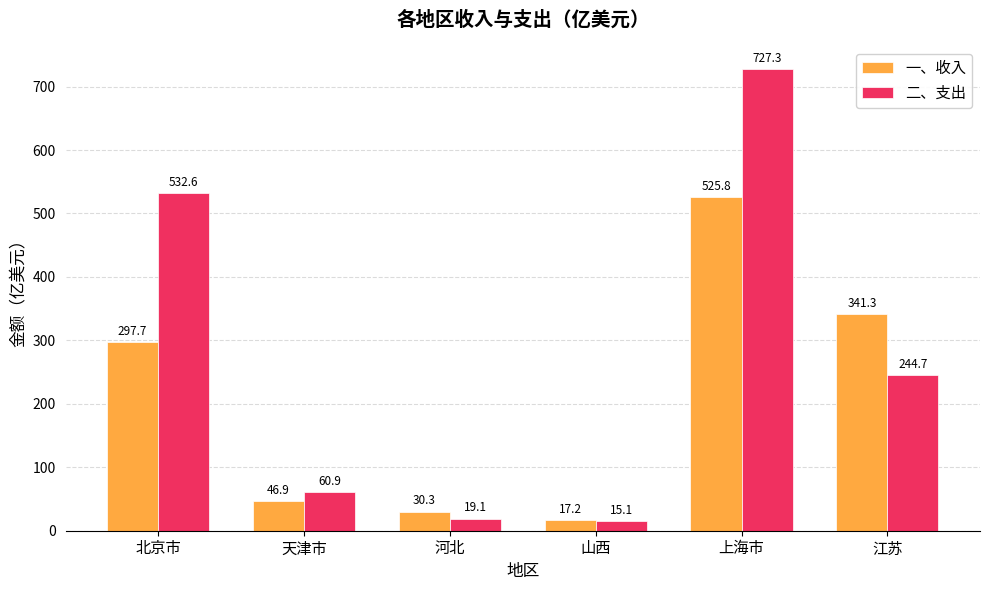

Reading left to right, extract all data points from this chart.

一、收入: 297.7	46.9	30.3	17.2	525.8	341.3
二、支出: 532.6	60.9	19.1	15.1	727.3	244.7